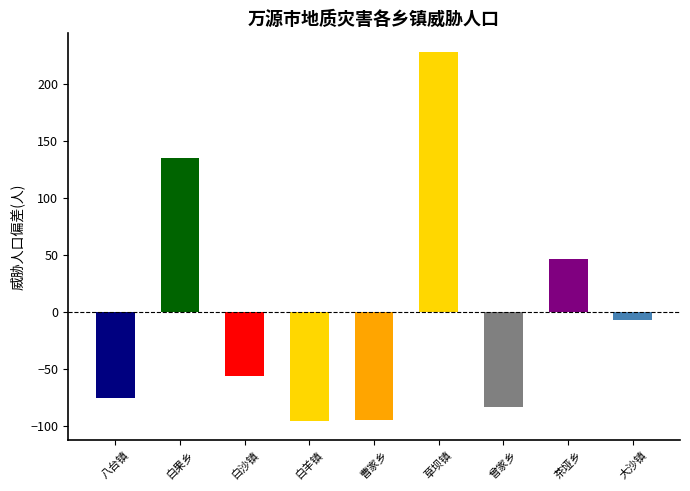

Read the value at 曹家乡.

-94.7